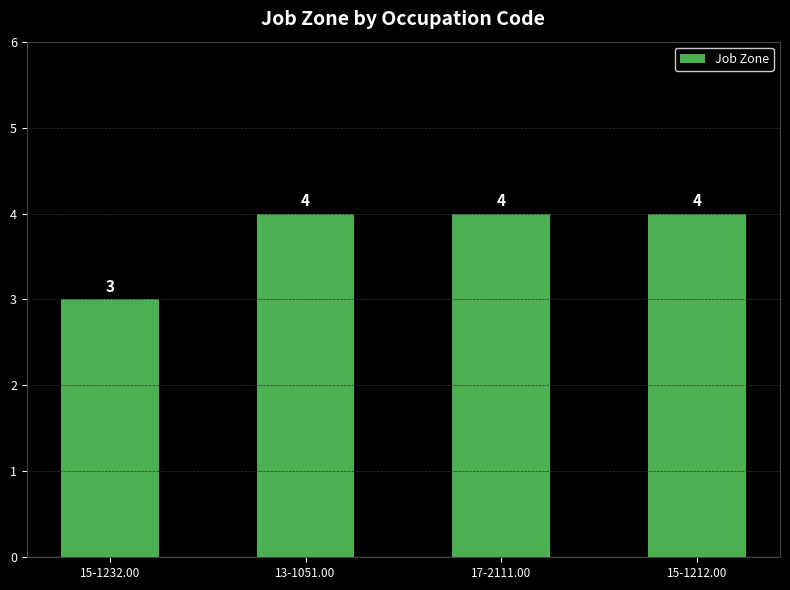

Which has a higher value, 15-1232.00 or 17-2111.00?

17-2111.00